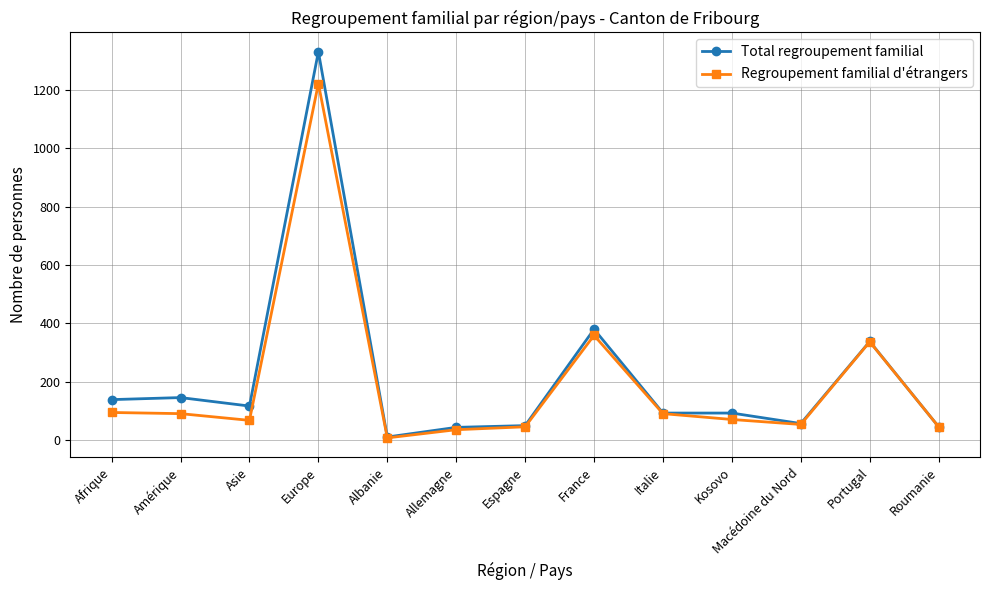

True or false: Regroupement familial d'étrangers has more than 1 points higher than both neighbors.

True